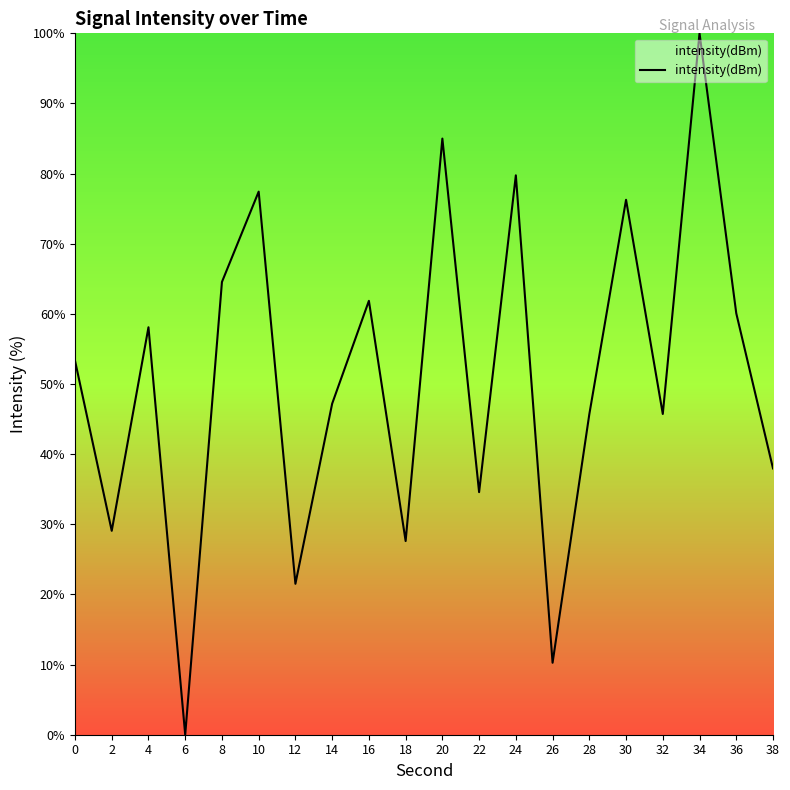

The value at 26 is 10.3. True or false?

True